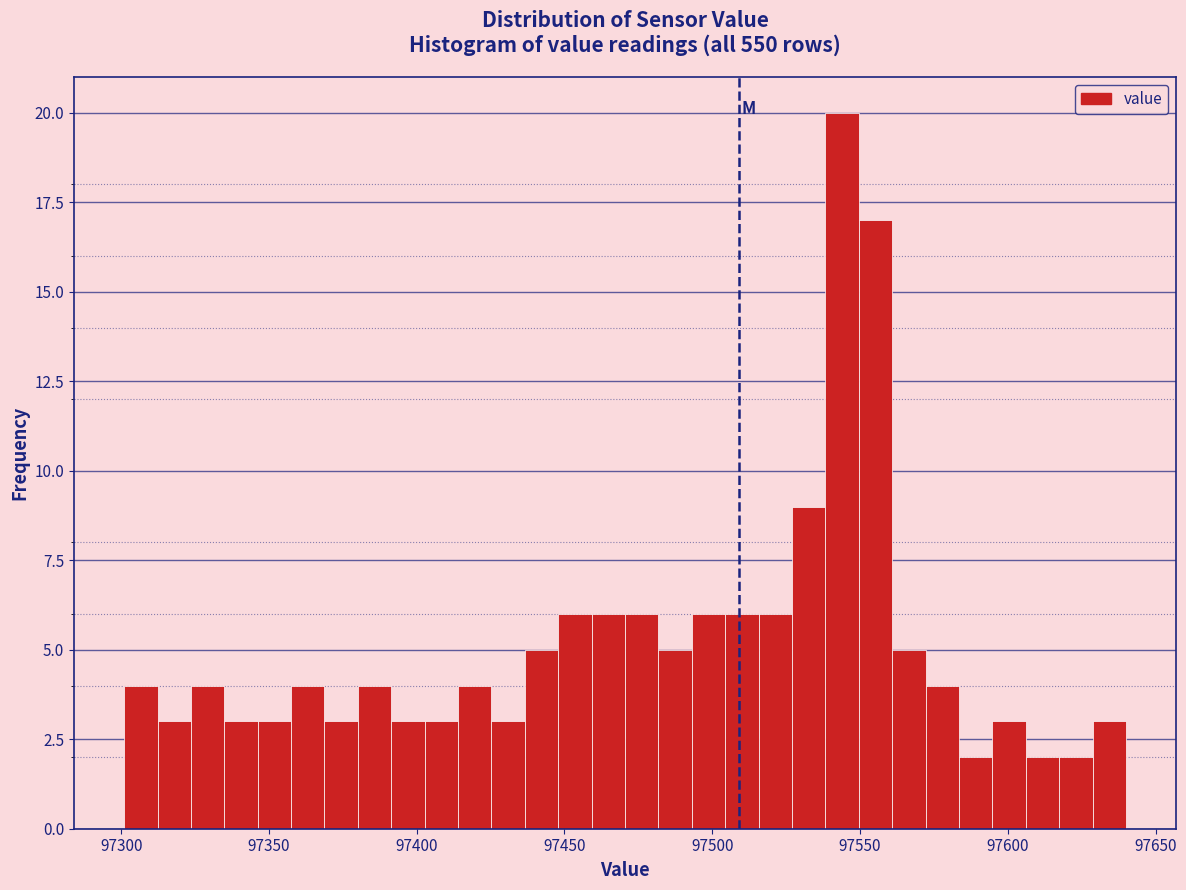

Around what value on the x-axis is the tallest bar? Give the approximate position of its centre, as read against the axis.

97545